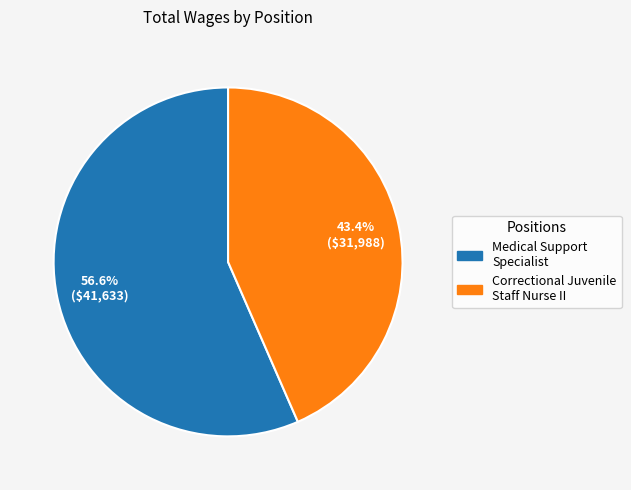

Is there any slice that represents more than half of the pie?

Yes